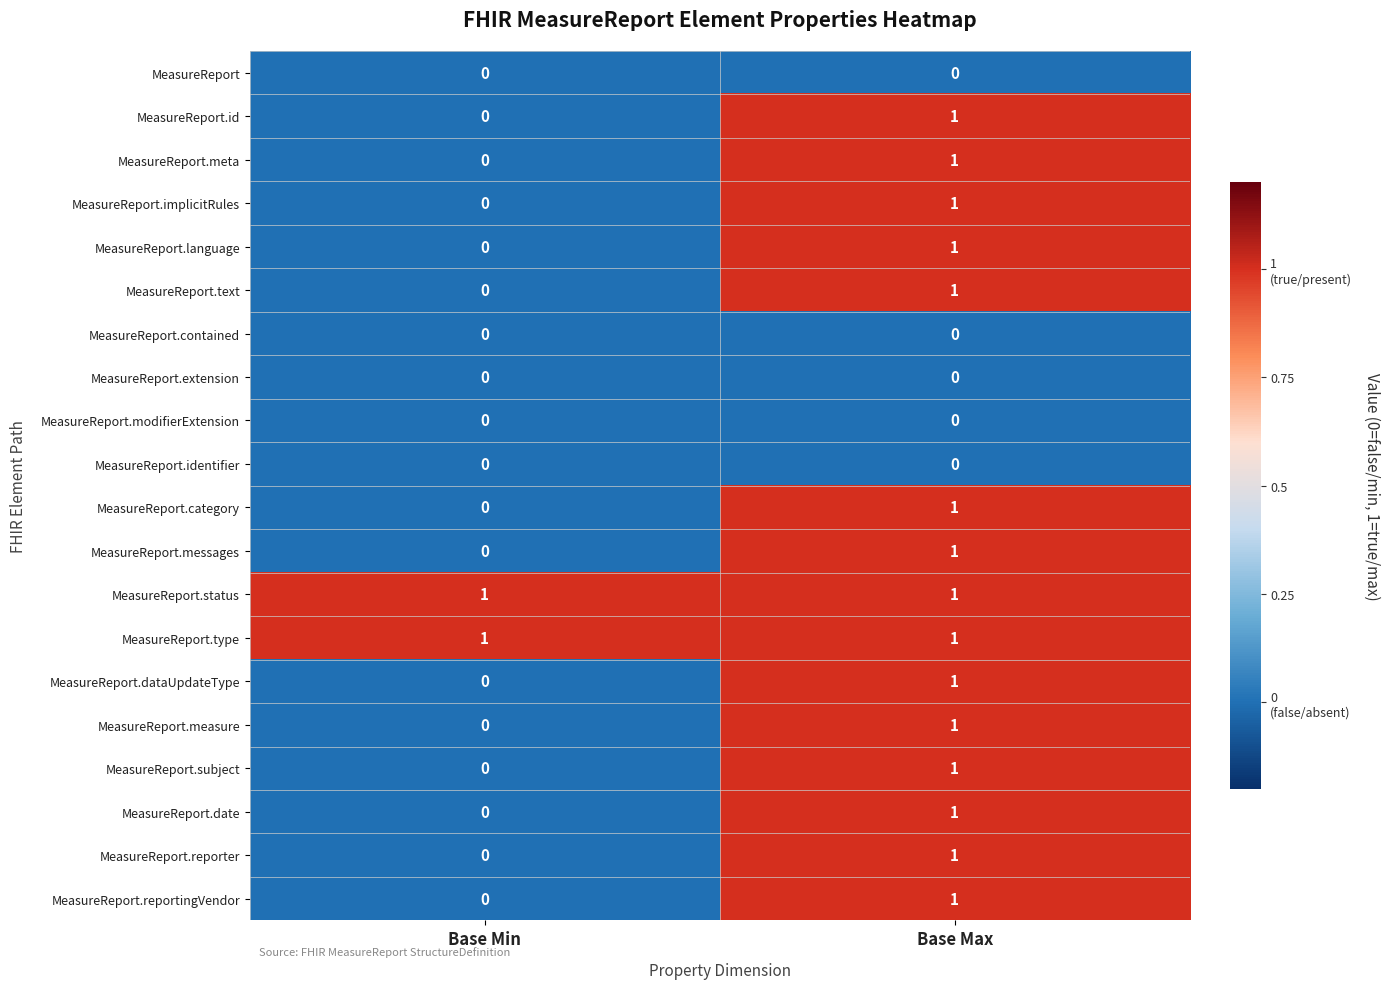

What is the total value across all series at Base Max?

15